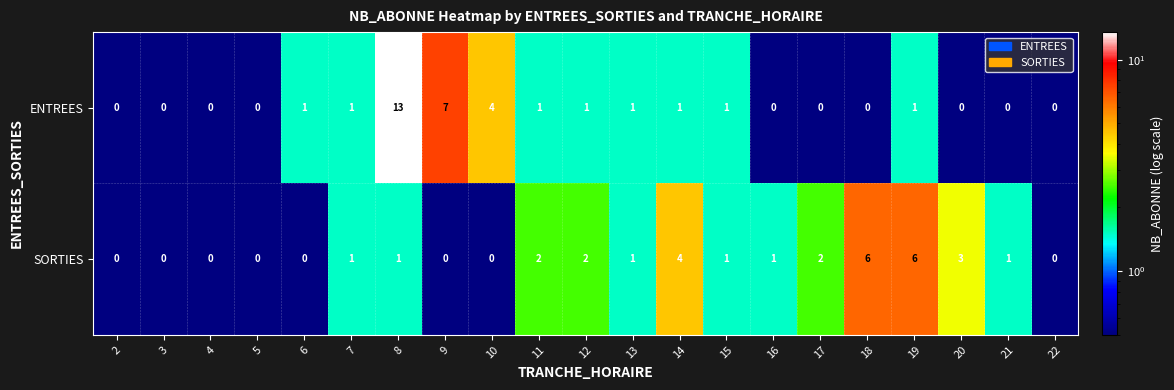

Is it true that ENTREES equals 4 at 10?

True